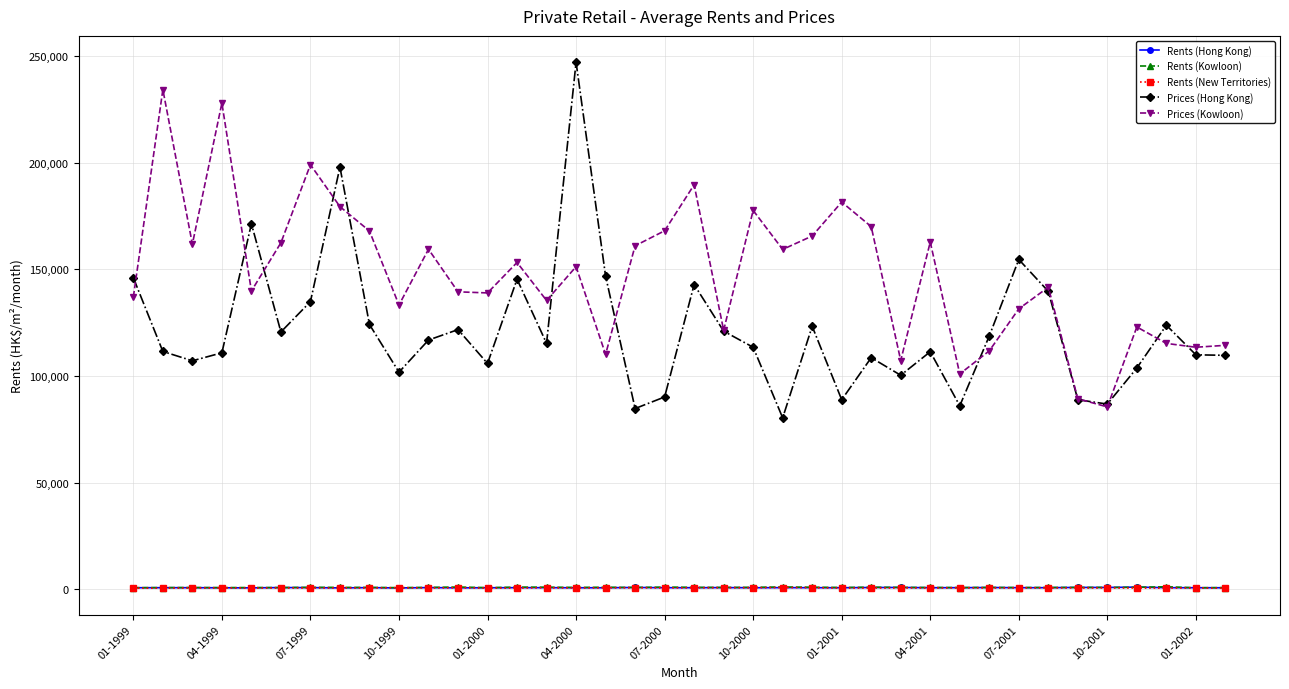

True or false: Prices (Kowloon) has more than 0 points higher than both neighbors.

True